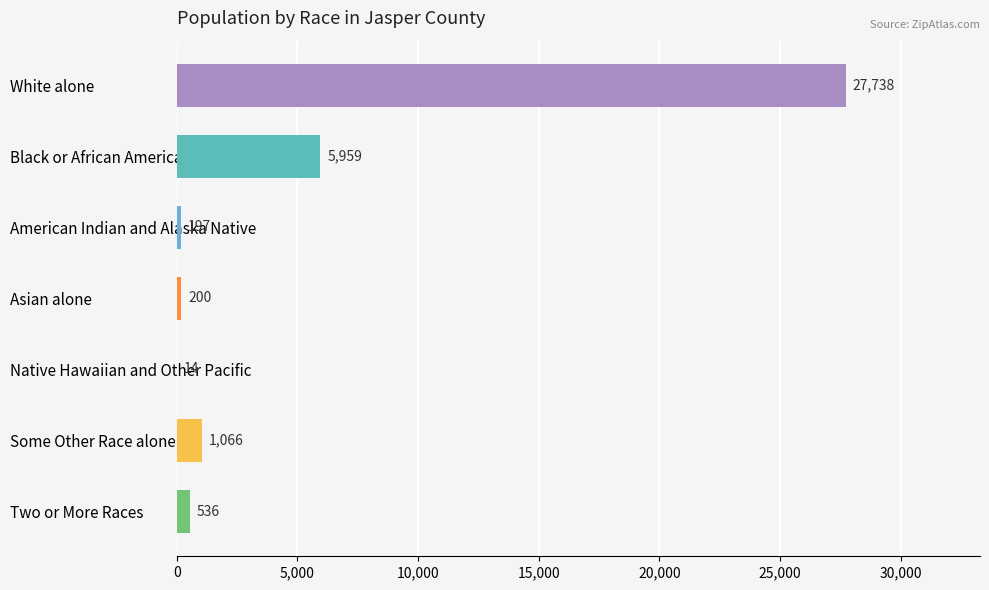

What is the ratio of the value at Two or More Races to the value at Some Other Race alone?

0.5